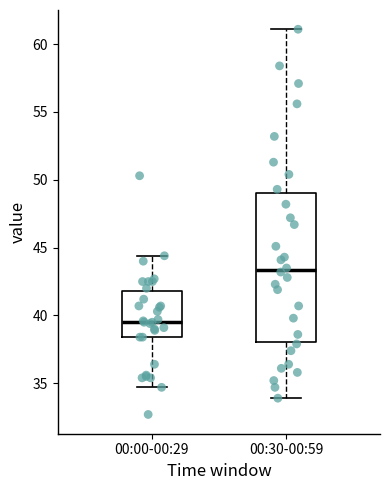

Which box is the tallest, from its lower edge to its upper edge?

00:30-00:59